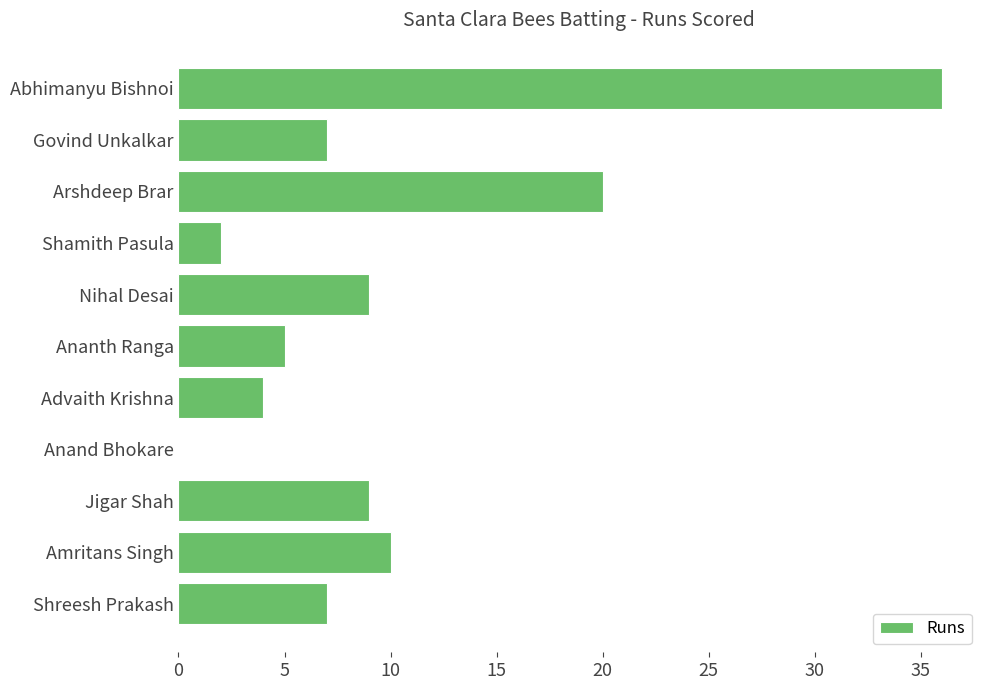

How many series are shown in this chart?

1